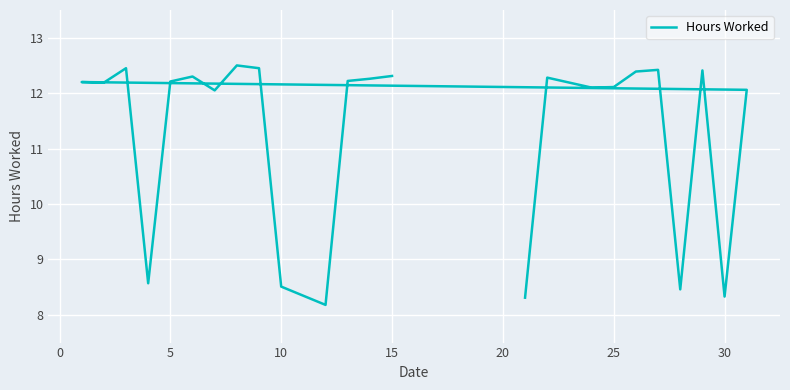

How many distinct data groups are displayed?

1